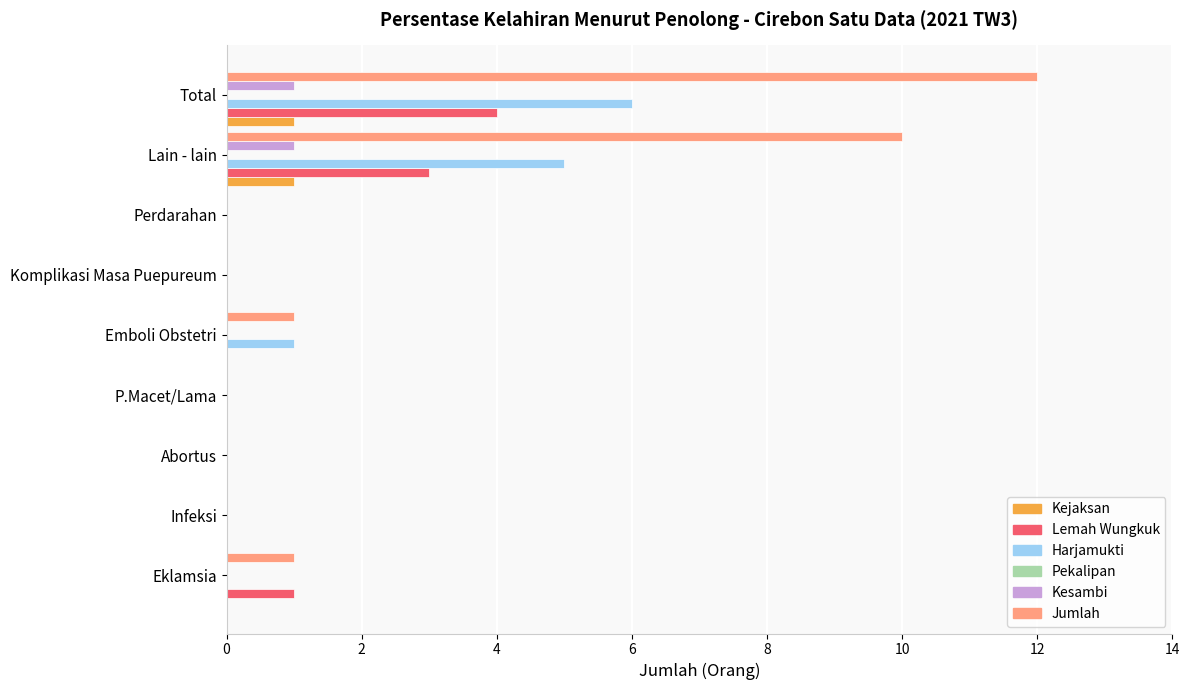

What is the maximum value for Lemah Wungkuk?

4